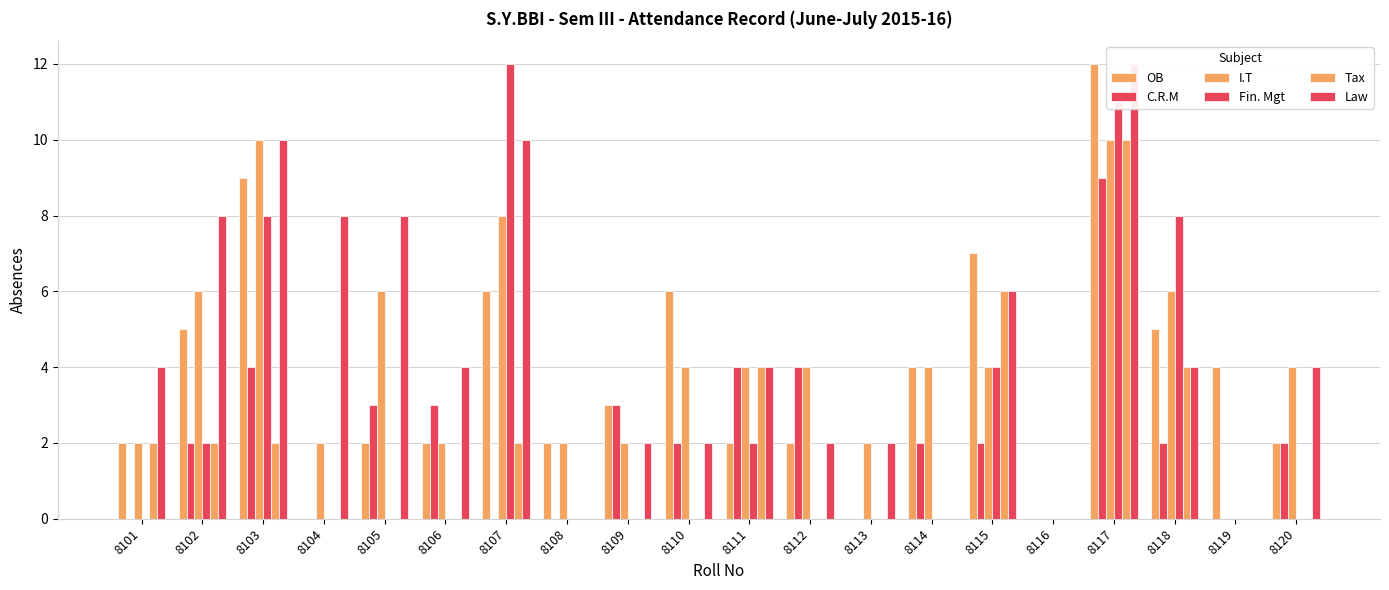

Rank the categories by Law value from lowest to highest.

8108, 8114, 8116, 8119, 8109, 8110, 8112, 8113, 8101, 8106, 8111, 8118, 8120, 8115, 8102, 8104, 8105, 8103, 8107, 8117